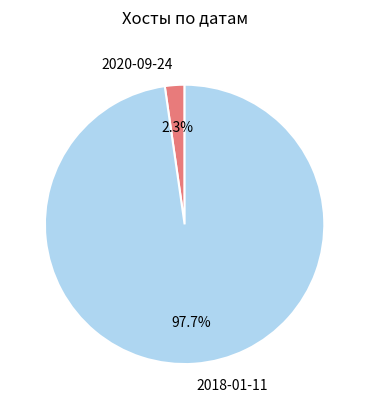

How many segments does this pie chart have?

2